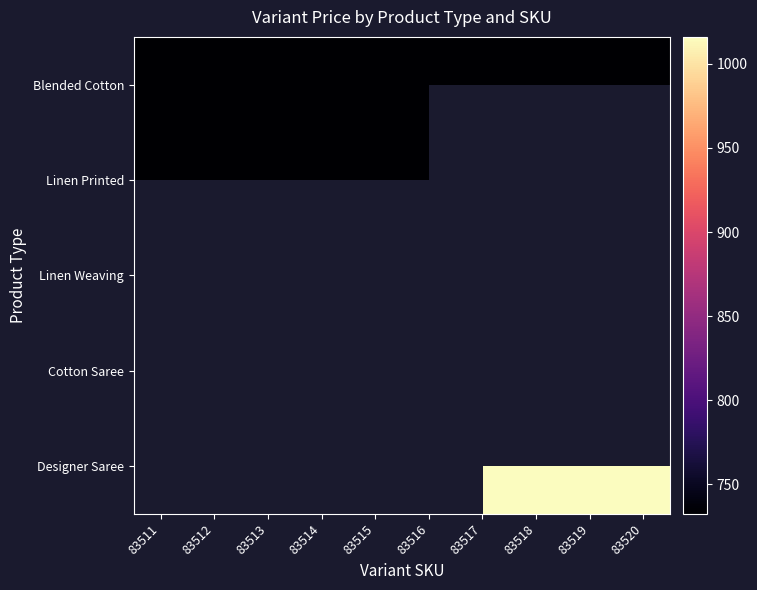

Which series has the widest spread of values?

Blended Cotton